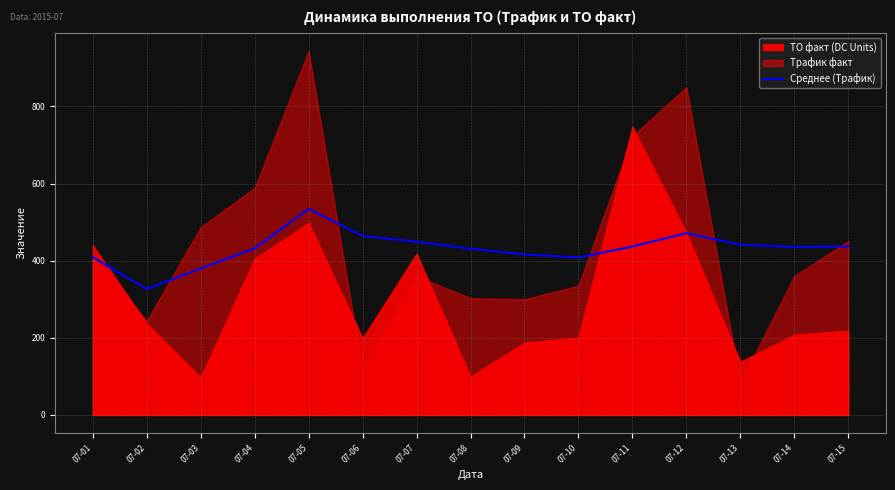

The value at 07-13 is 441.5. True or false?

True